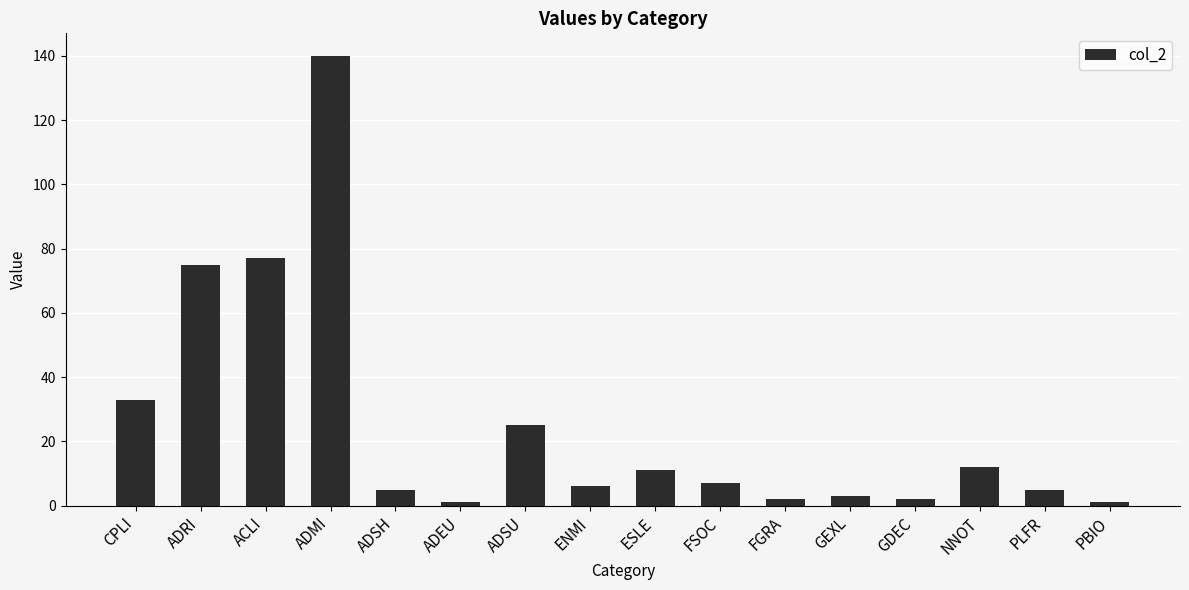

Are the bars grouped side by side (vs. stacked)?

No